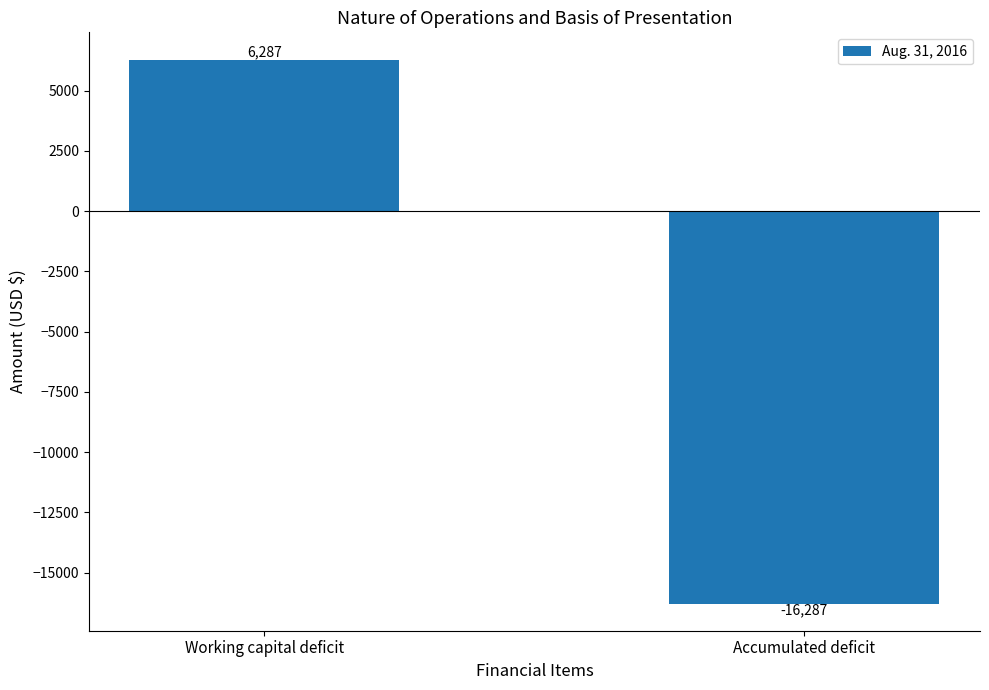

What value does the data have at Accumulated deficit, to the nearest 10?

-16290